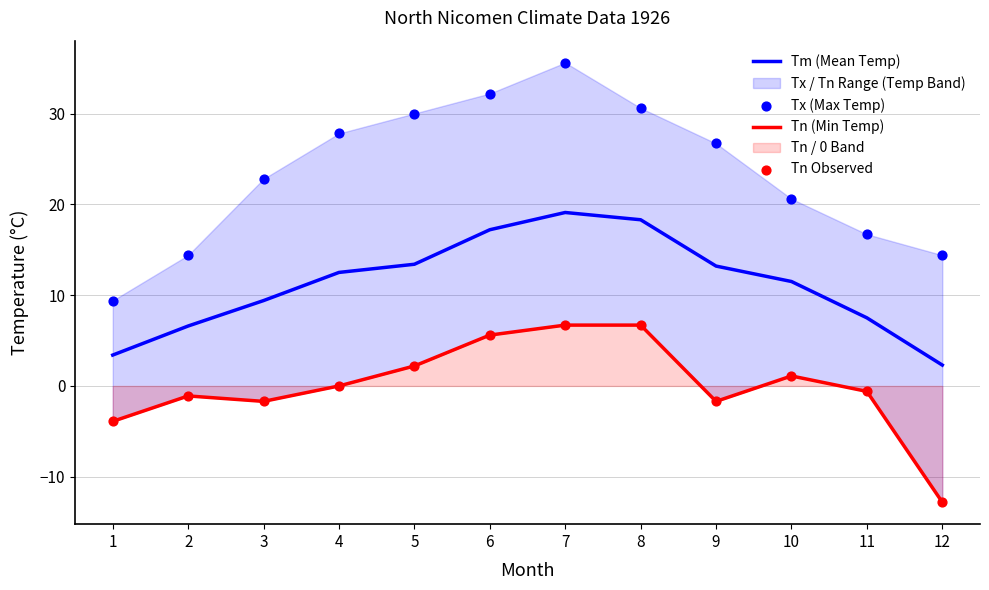

Which series has the largest total across all categories?

Tx (Max Temp)